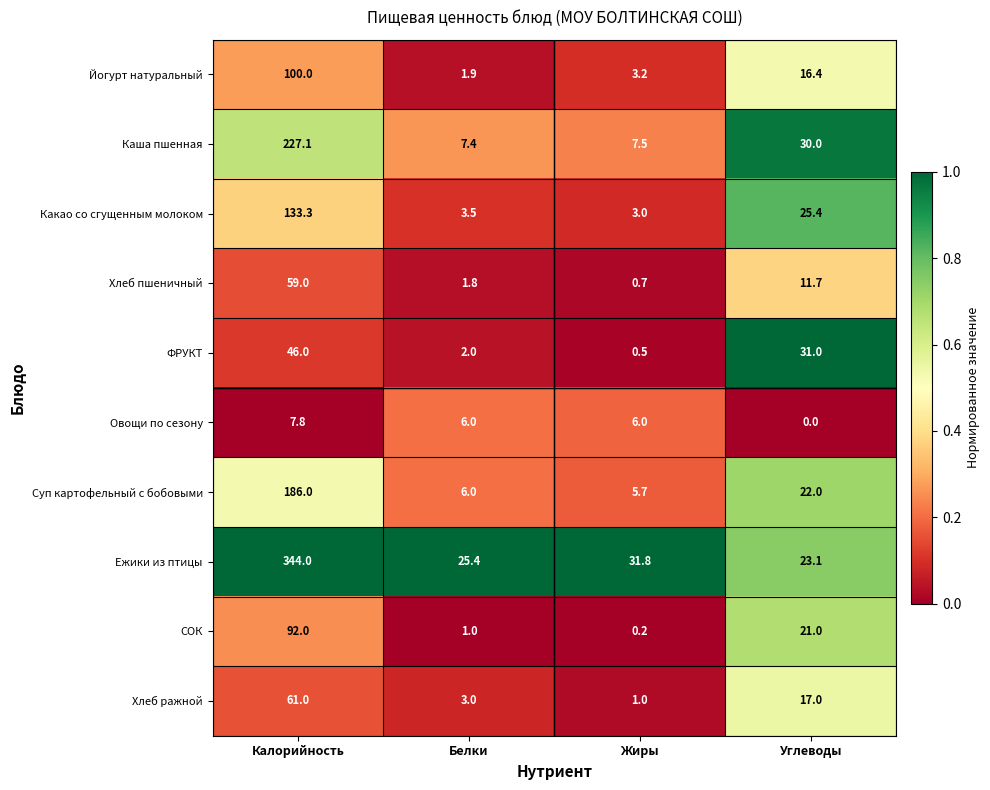

Where is ФРУКТ nearest to the value 23?

Углеводы